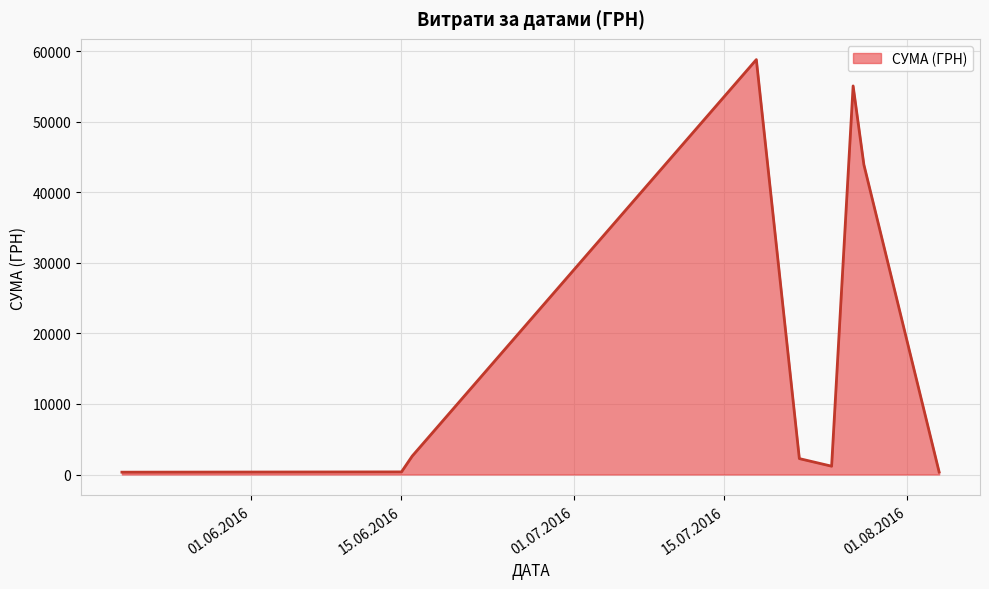

What is the greatest value displayed?

58840.0